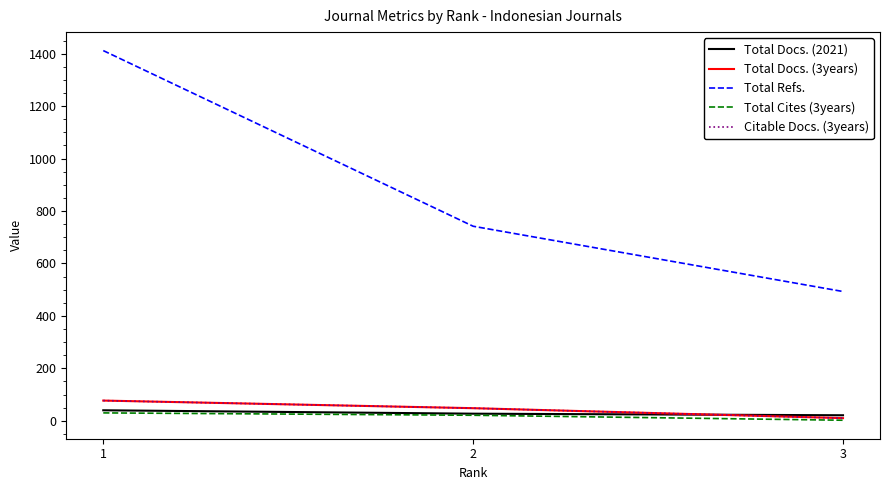

How many Citable Docs. (3years) values are between 10 and 77?

3